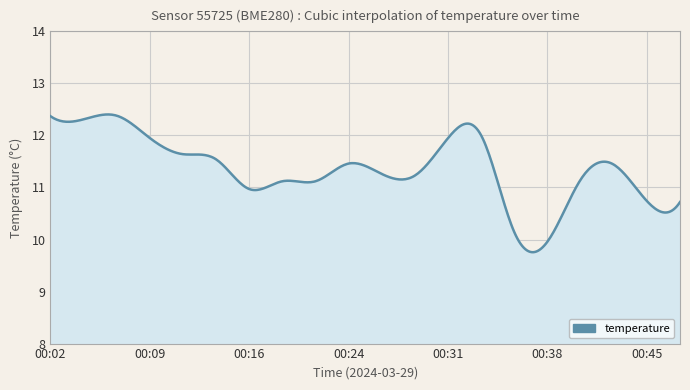

What is the maximum value shown in the chart?

12.4